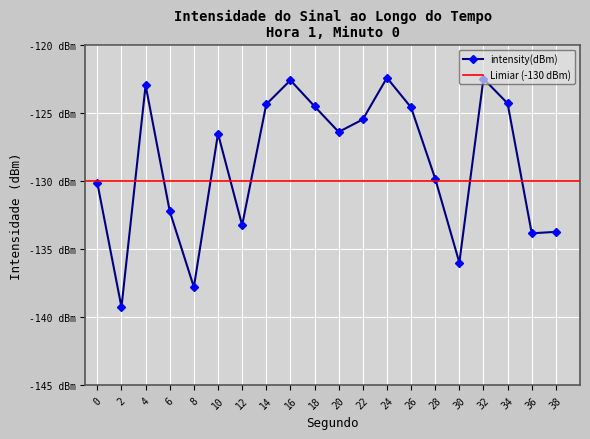

Which category has the lowest value across all series?

2